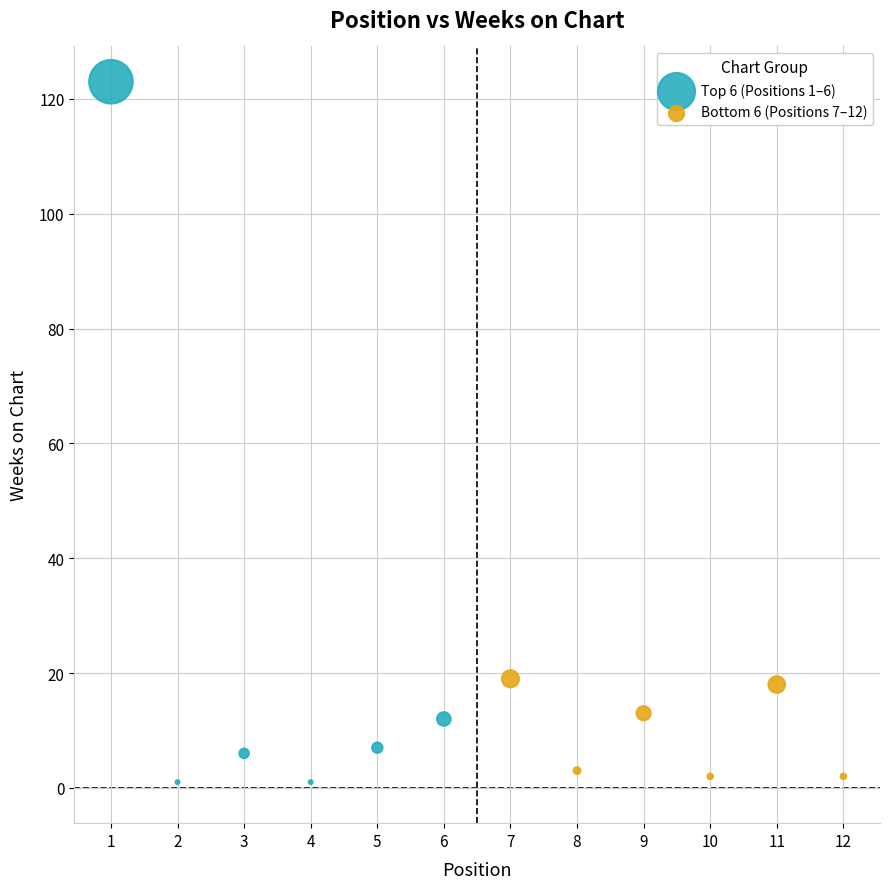

What are all the series names shown in the legend?

Top 6 (Positions 1–6), Bottom 6 (Positions 7–12)